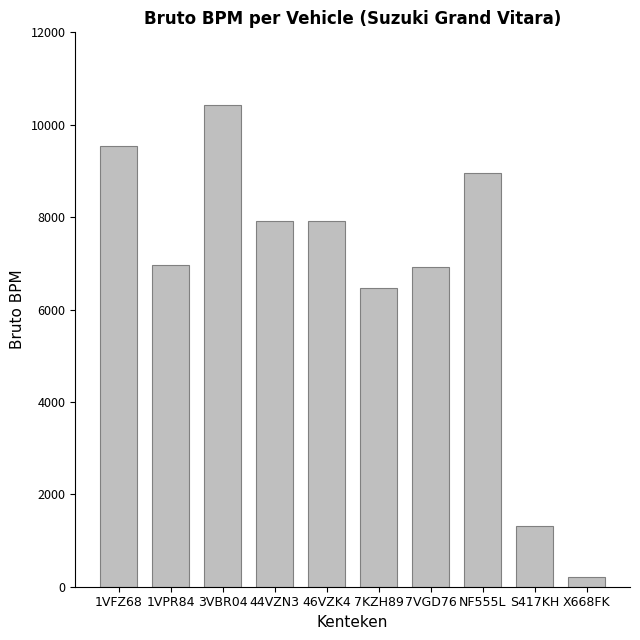

How many data points are less than 7922?

5